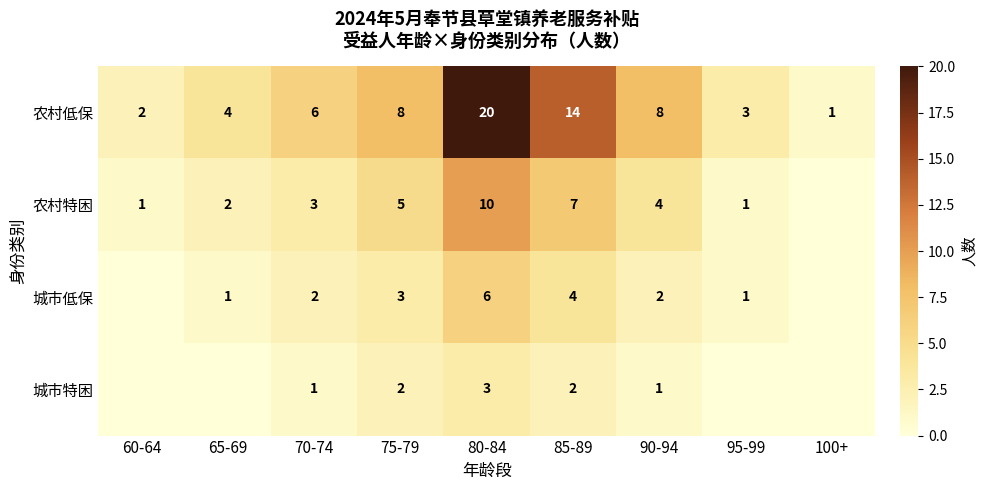

What is the sum of the 农村特困 values at 85-89 and 90-94?

11